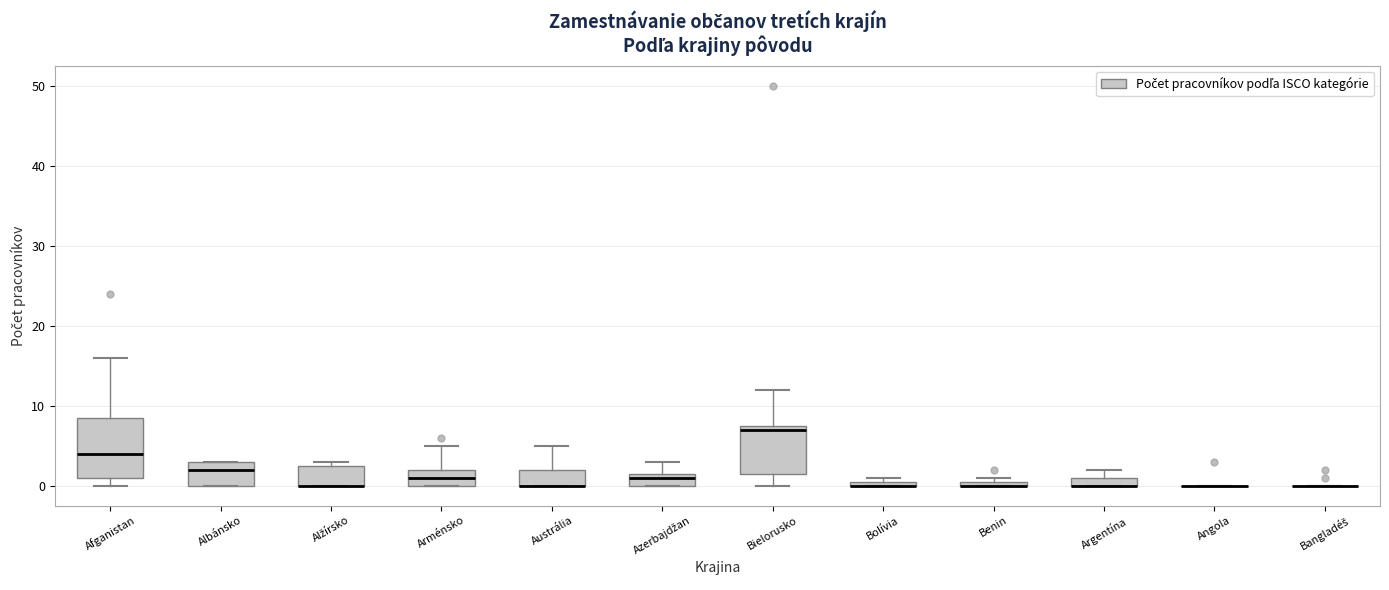

Which box is the tallest, from its lower edge to its upper edge?

Afganistan